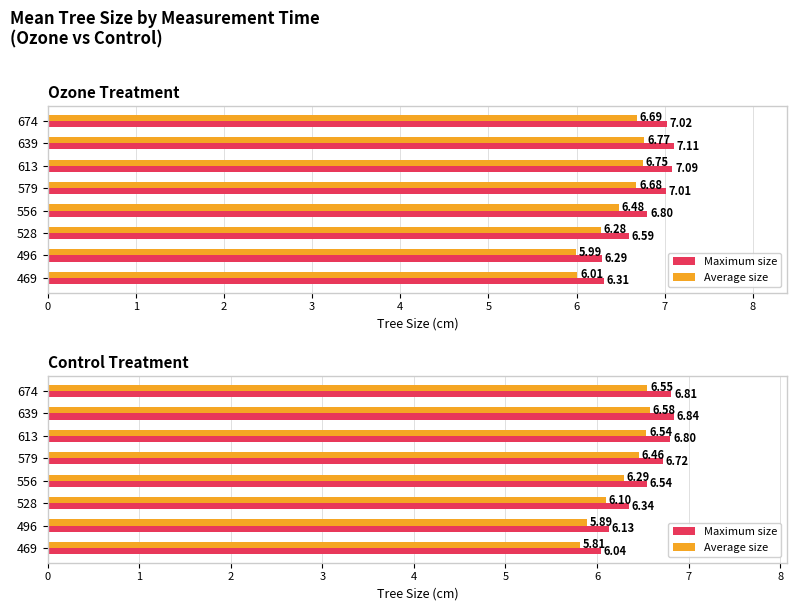

List the series in order of their peak value, highest first.

Maximum size, Average size